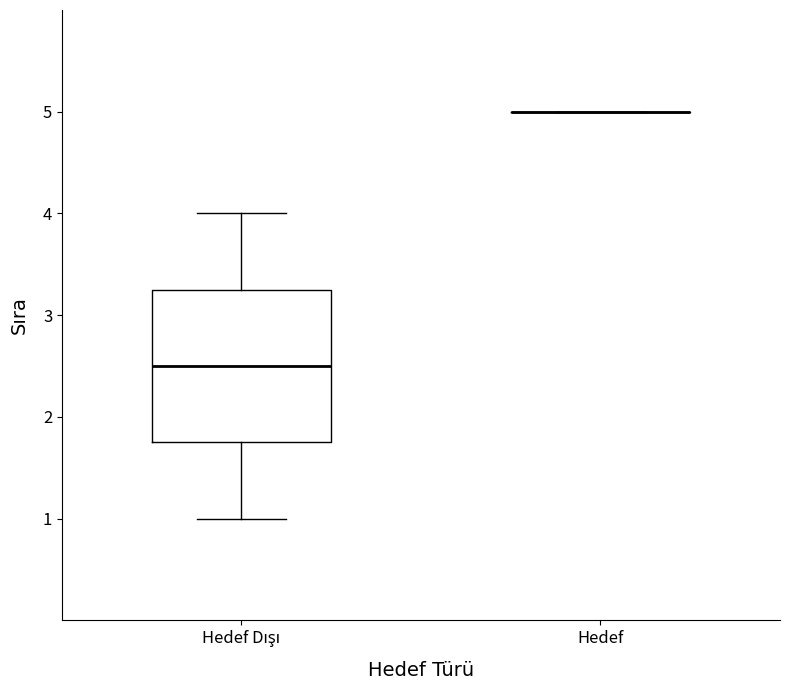

Reading left to right, read every box against the y-axis: the position of its median line, the range the box covers, and the ends of its whiskers. The values are not printed on the chart, so give them approximately, as read against the axis.

Hedef Dışı: median 2.5, box 1.8 to 3.3, whiskers 1.0 to 4.0
Hedef: box collapsed to a line at 5.0, whiskers 5.0 to 5.0